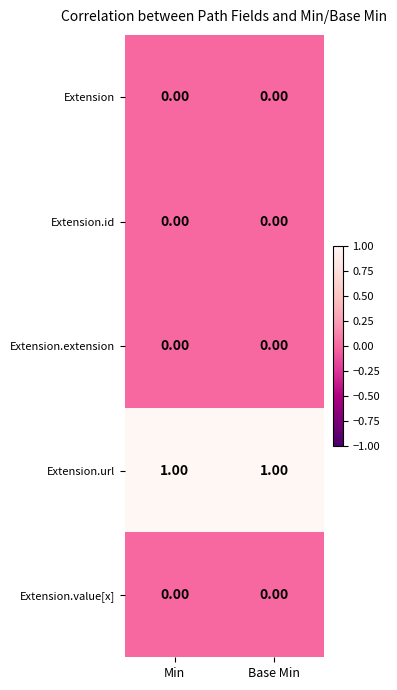

Which series has the largest total across all categories?

Extension.url